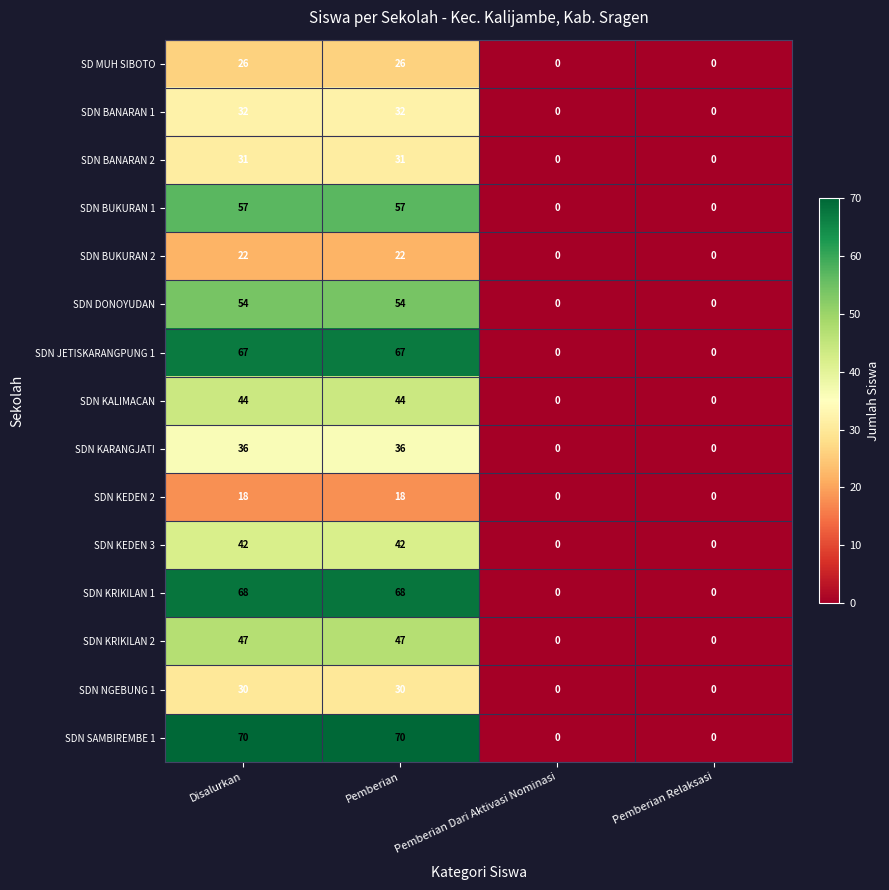

What is the sum of the SDN DONOYUDAN values at Pemberian and Pemberian Relaksasi?

54